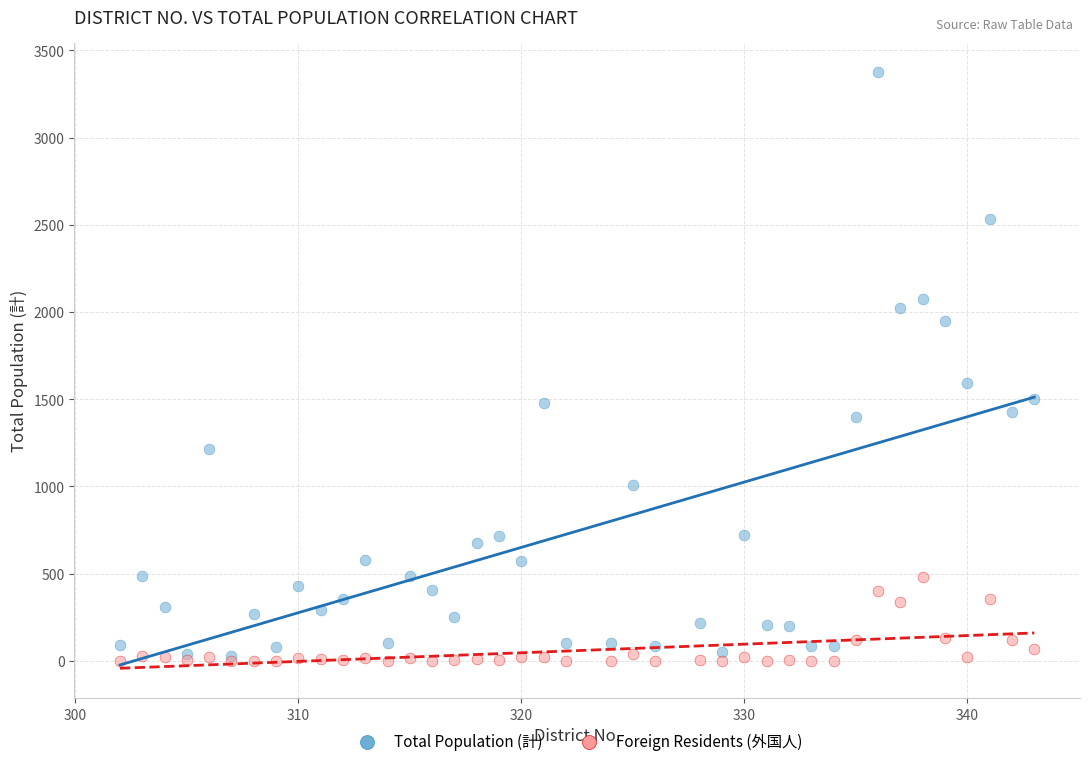

In the Total Population (計) series, what Y value is closest to 1702?

1592